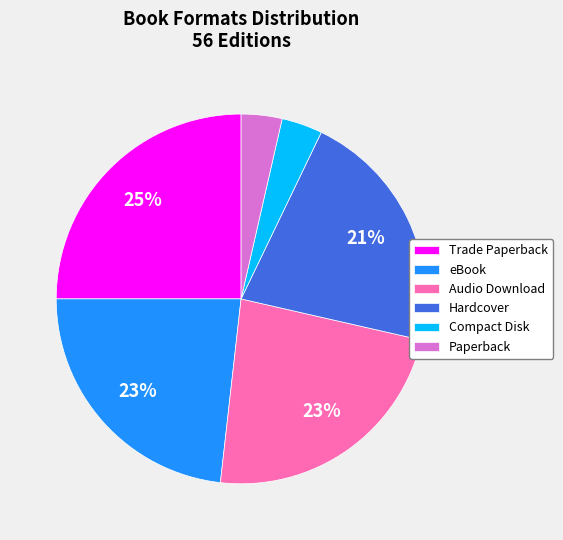

Does any single category account for the majority?

No